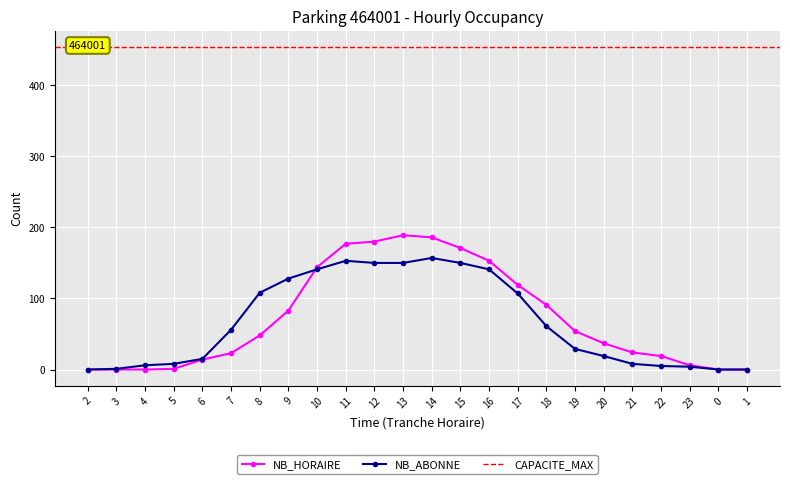

Which has a higher value, 6 or 22?

22